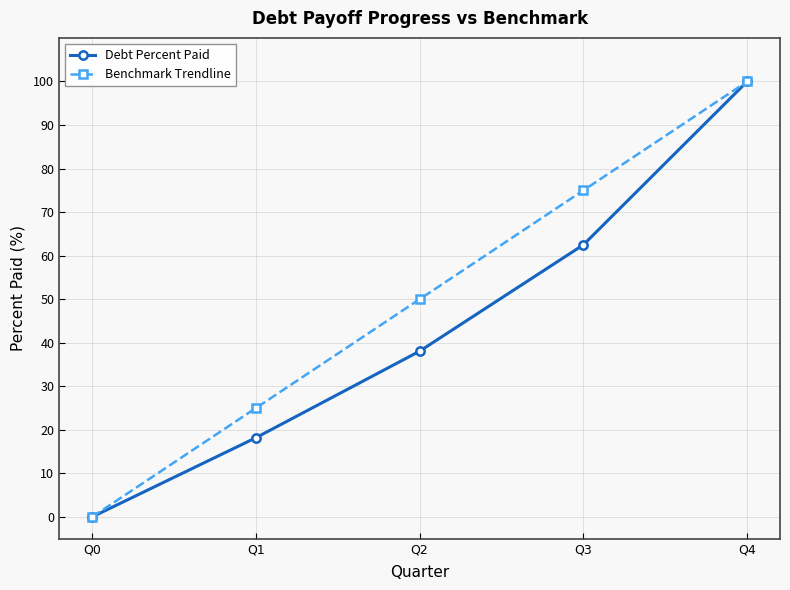

The value of Benchmark Trendline at Q0 is 37.8. True or false?

False